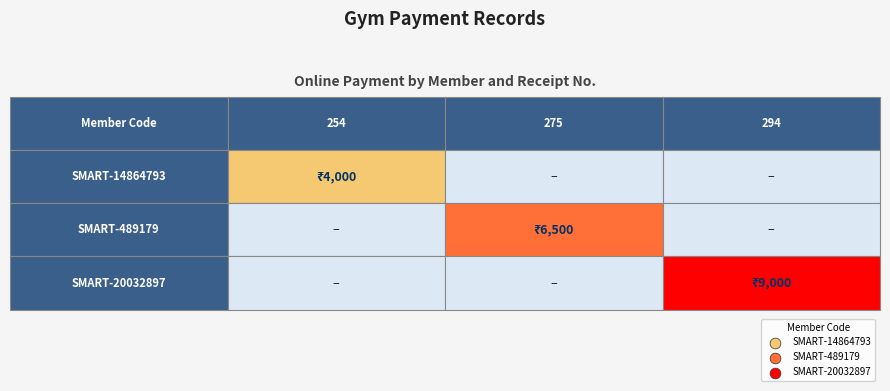

List the series in order of their overall mean, highest first.

SMART-20032897, SMART-489179, SMART-14864793